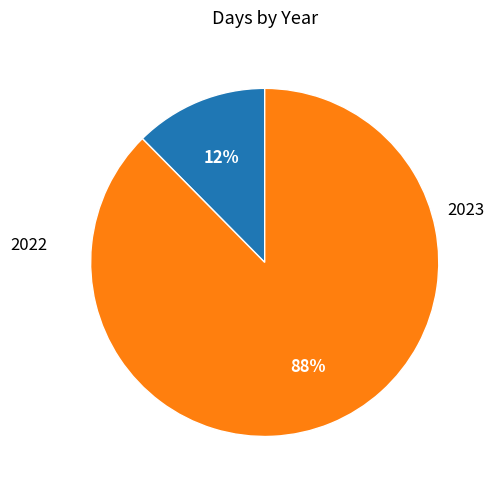

To the nearest percent, what is the average slice percentage?

50%